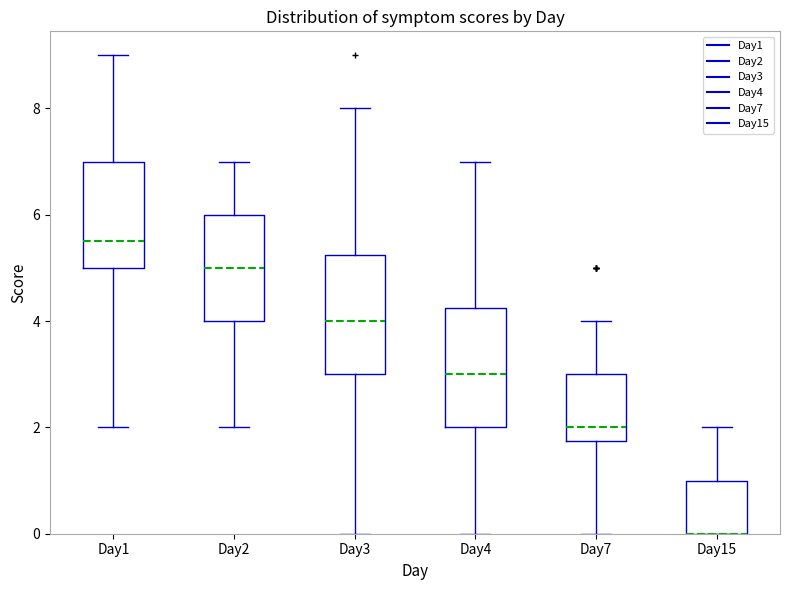

How many data points in Day2 are less than 5?

15